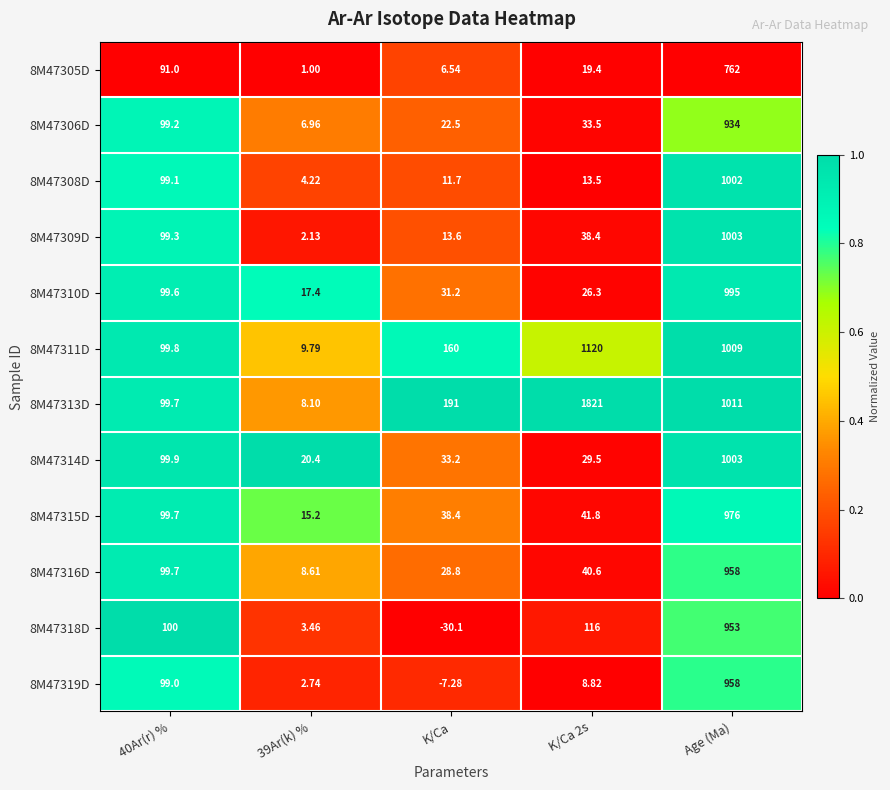

Which series has the largest total across all categories?

8M47313D